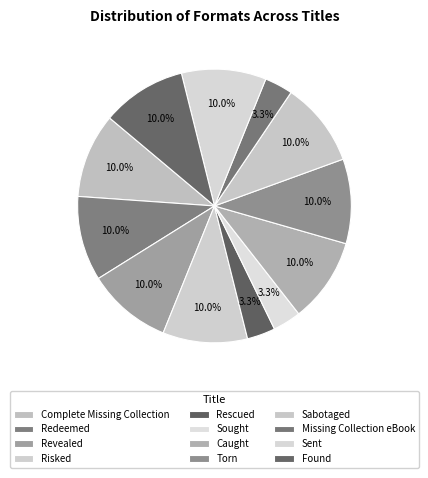

What portion of the pie excludes Sent?

90.0%